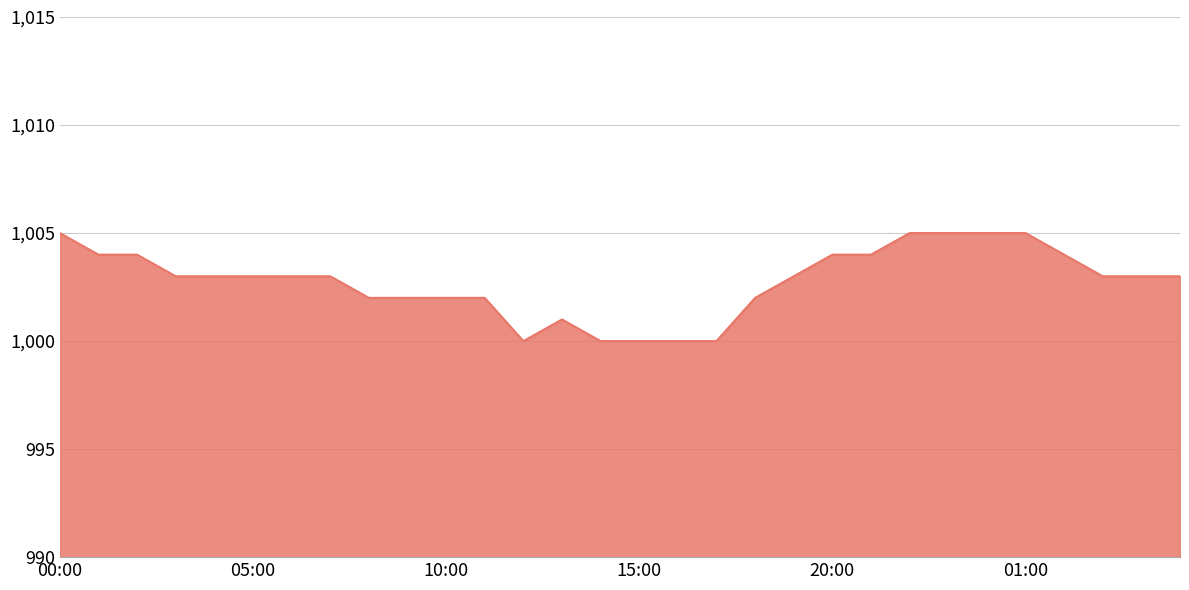

What is the smallest value displayed?

1000